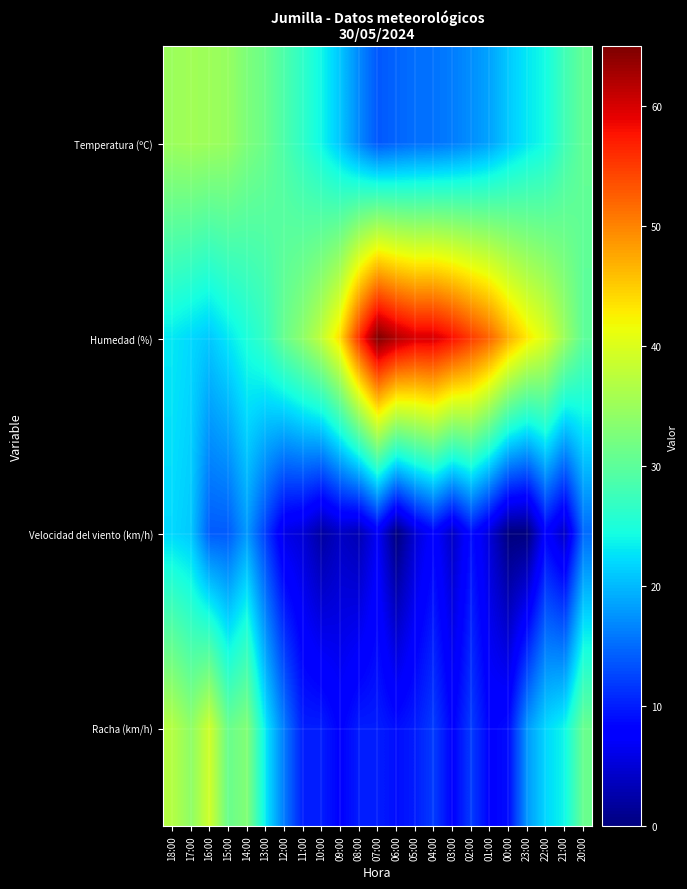

Which has a higher value, 07:00 or 23:00?

23:00